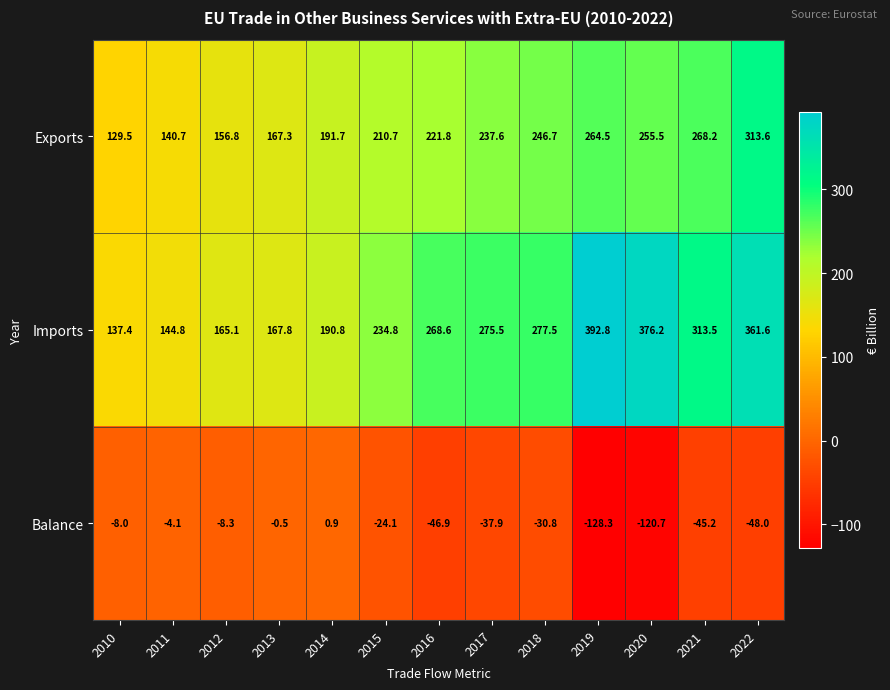

What is the difference between the highest and lowest values at 2022?

409.6